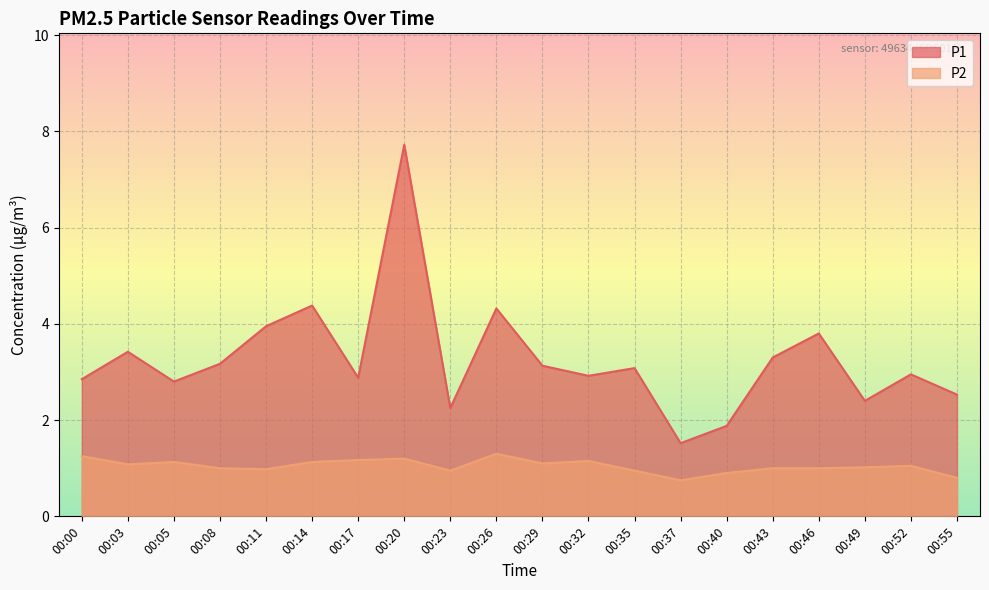

What is the sum of all P1 values?

65.2